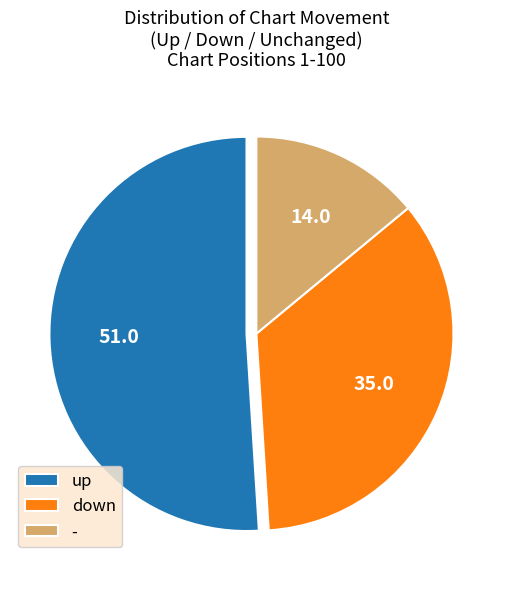

Rank the categories by value from highest to lowest.

up, down, -